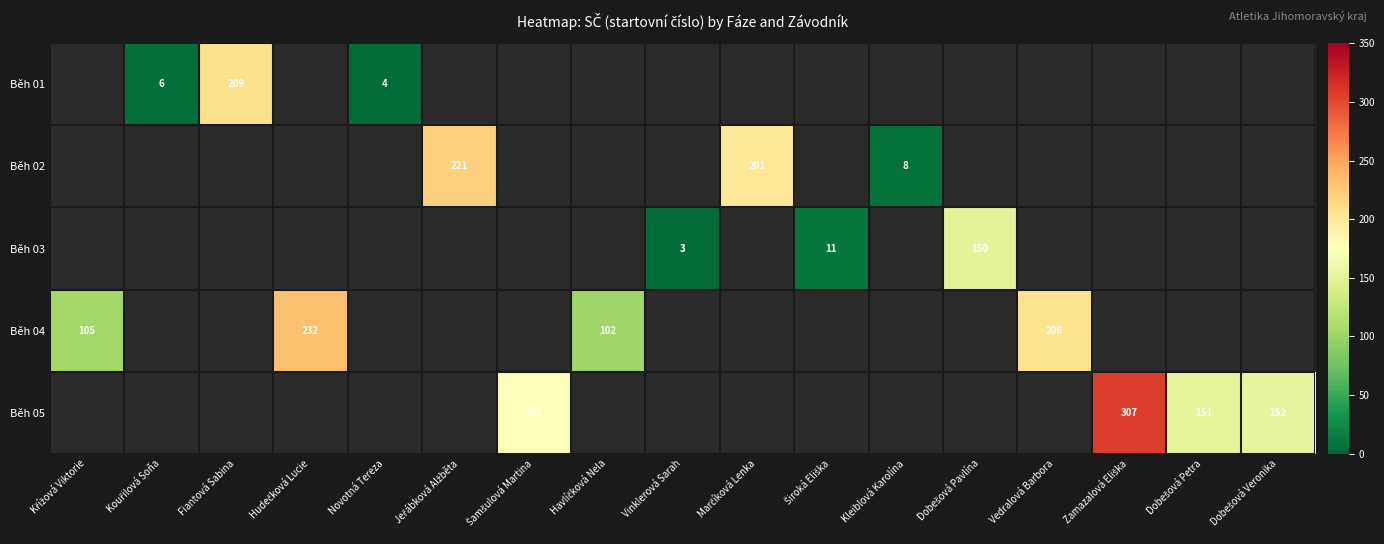

The Běh 03 series shows 3 at Vinklerová Sarah. True or false?

True